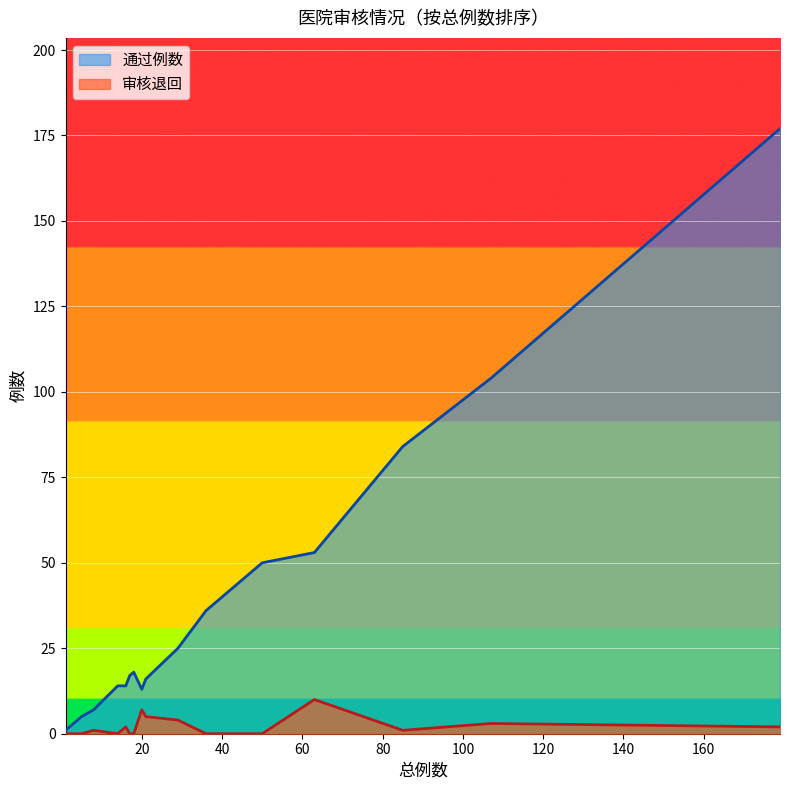

How many lines are shown in the chart?

2